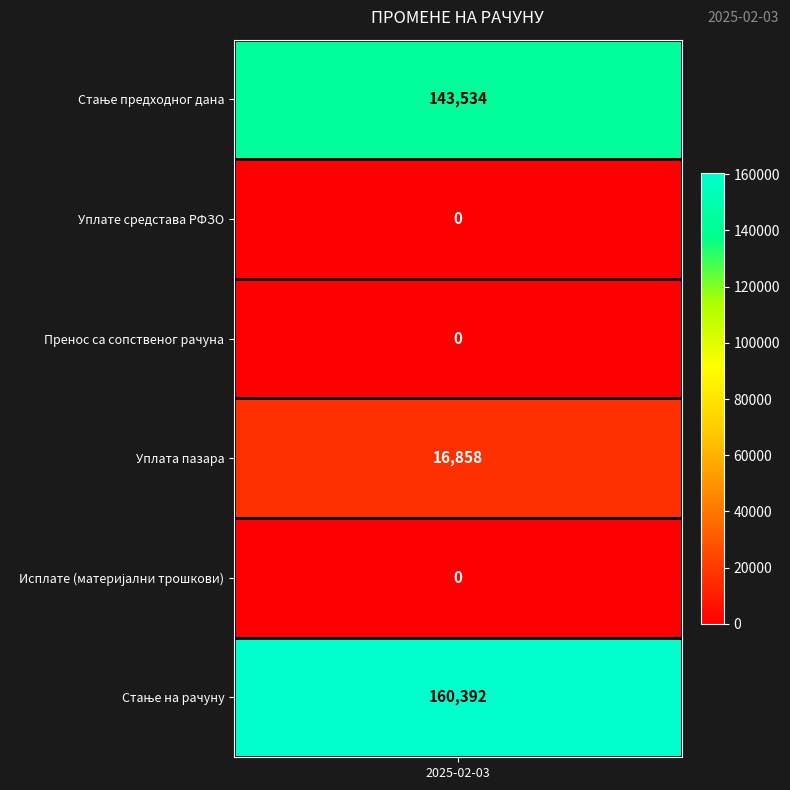

At how many categories does at least one series exceed 121144?

1